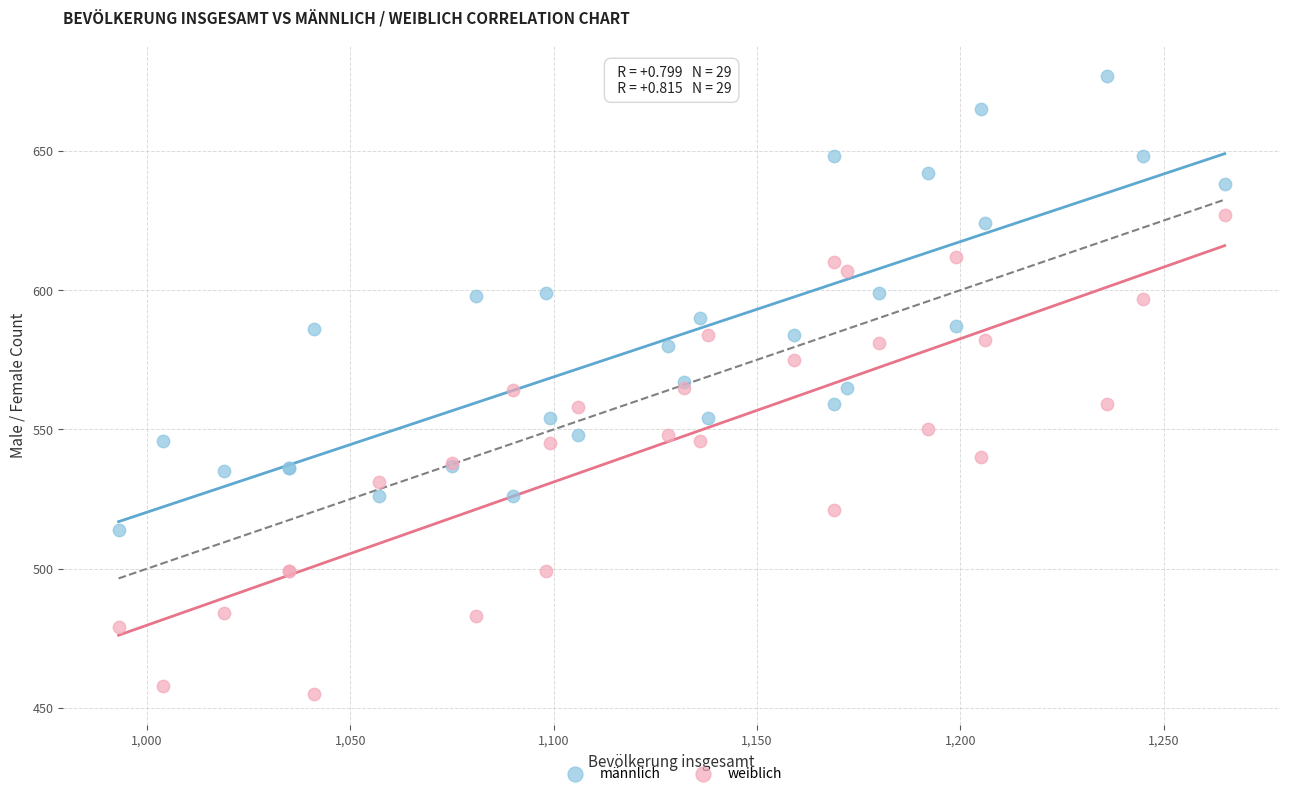

Which series contains the lowest Y value?

weiblich